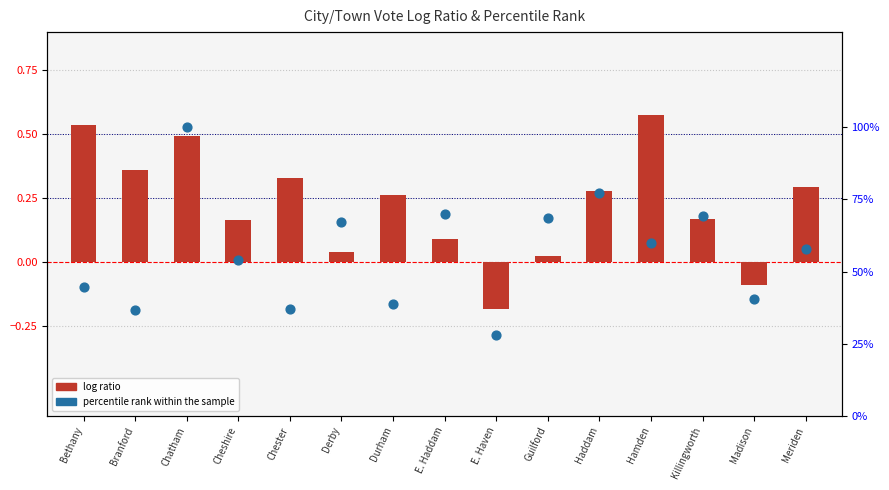

Which series has the largest Y range (max minus min)?

percentile rank within the sample